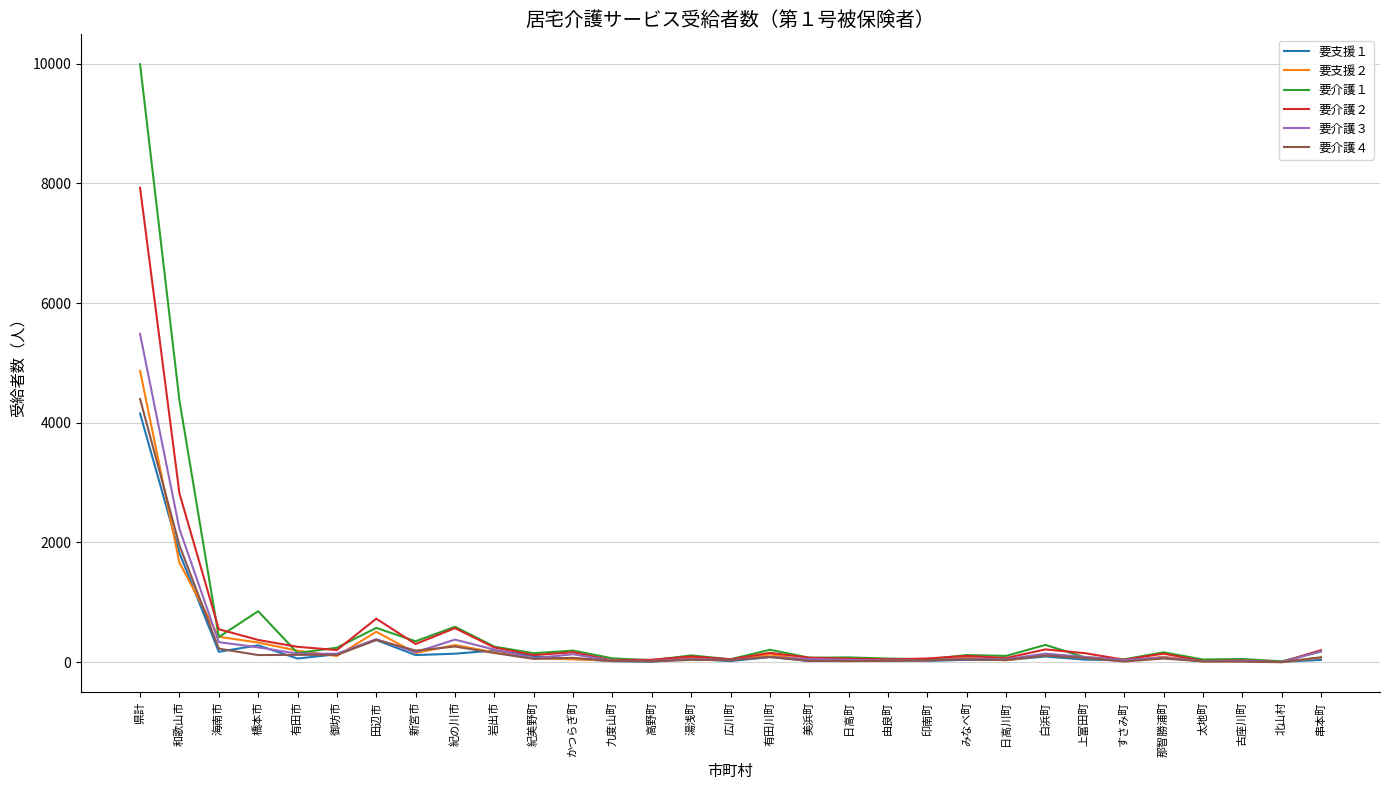

Is it true that 要介護２ equals 4734 at 県計?

False